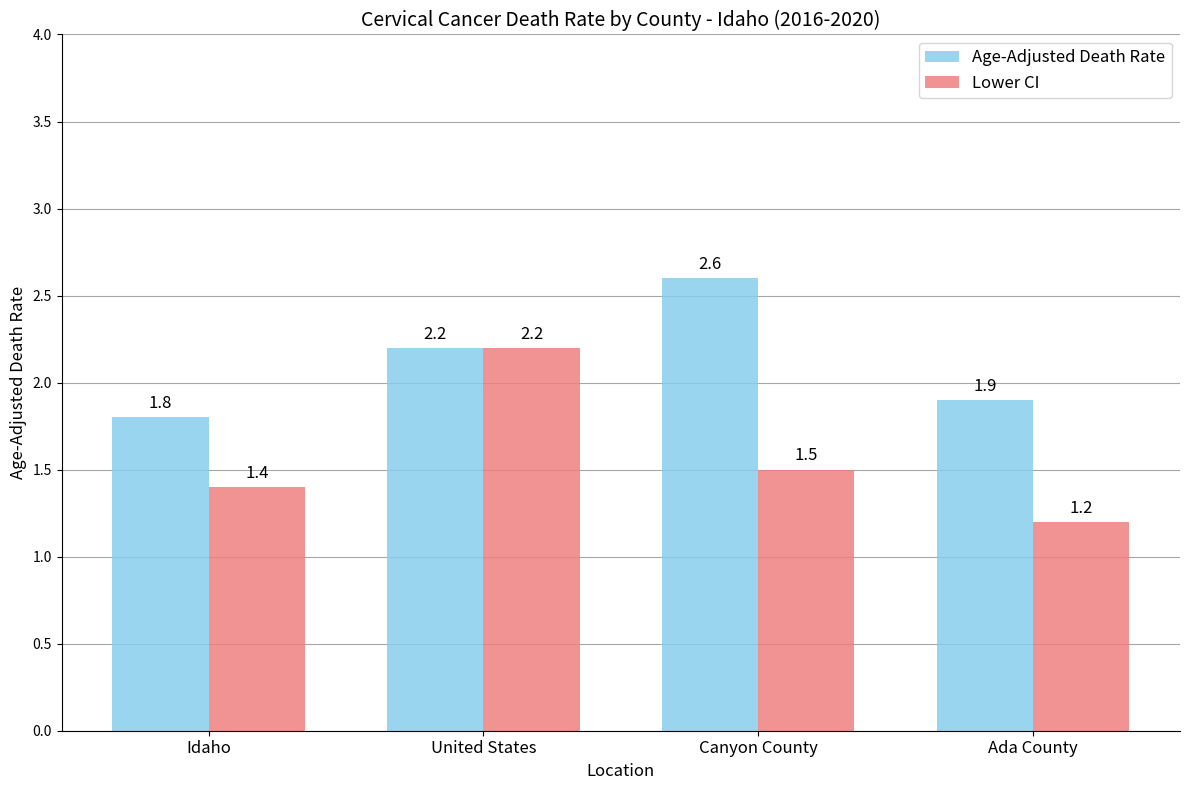

List the labels in order of Lower CI value, smallest first.

Ada County, Idaho, Canyon County, United States